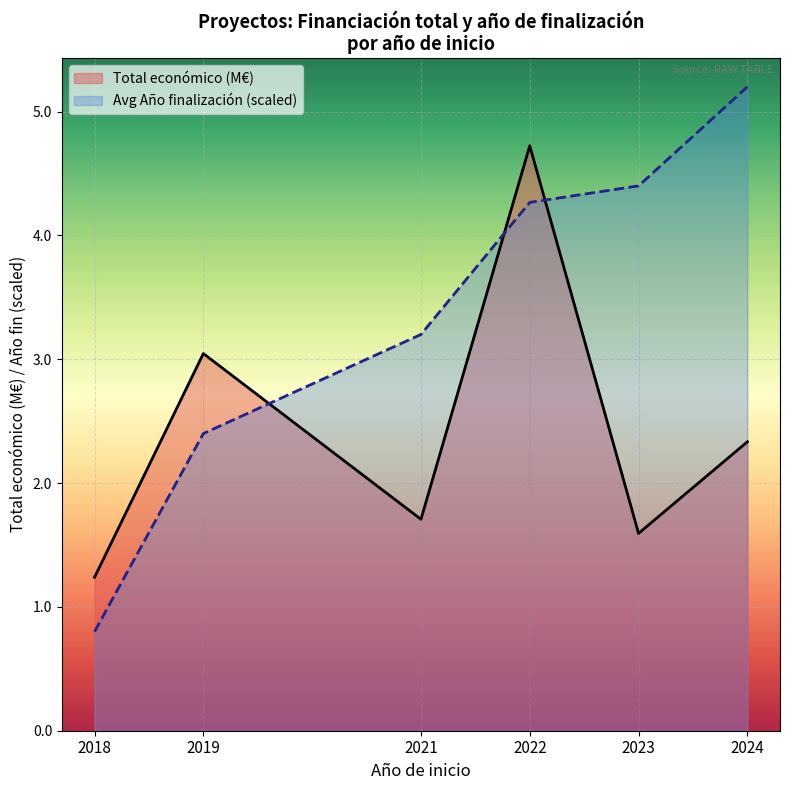

How many interior local valleys does the Total económico (M€) series have?

2